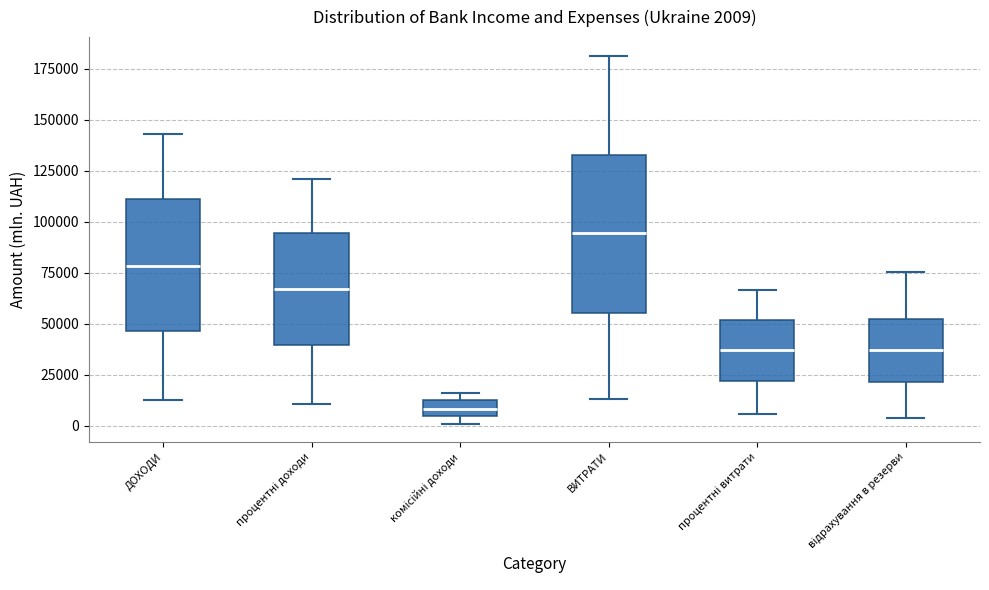

Which box is the tallest, from its lower edge to its upper edge?

ВИТРАТИ